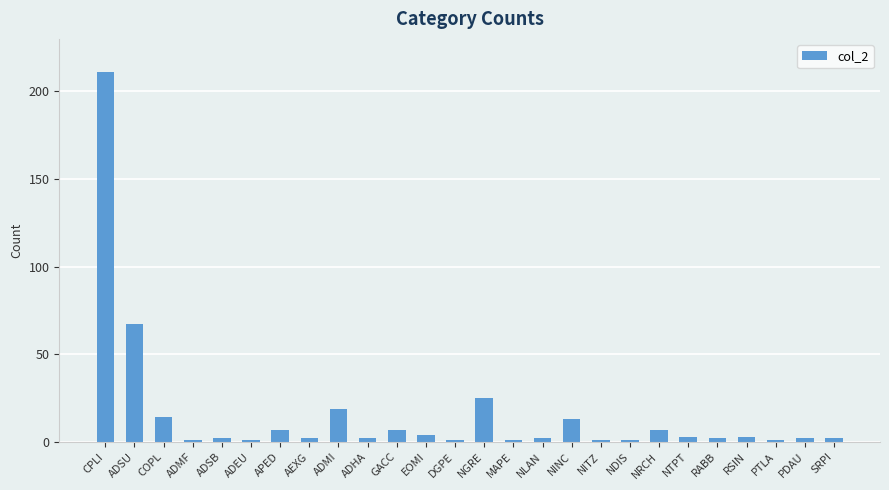

What is the smallest value displayed?

1